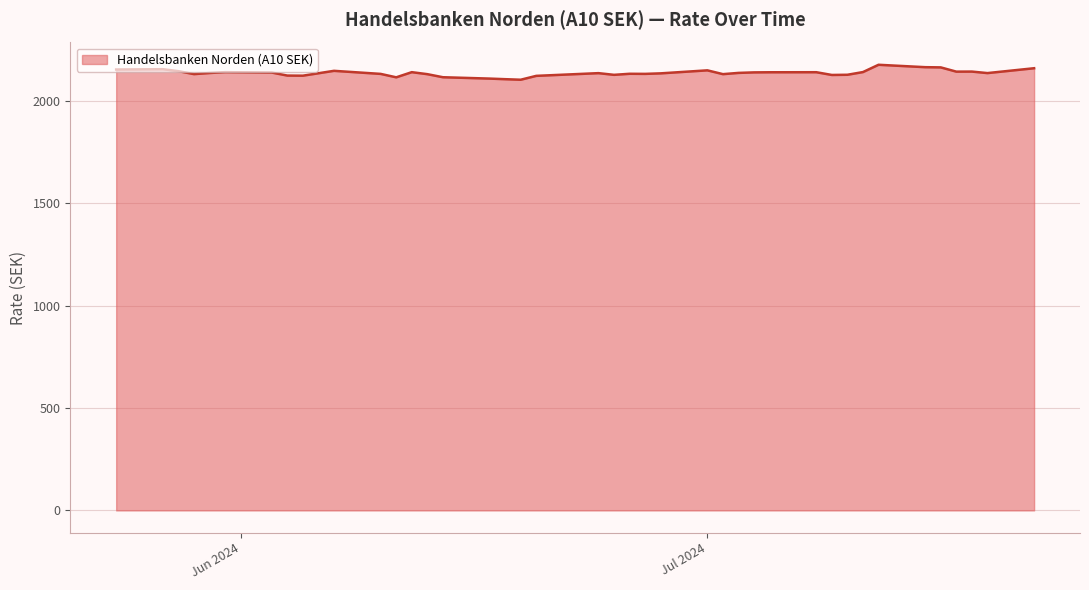

What is the difference between the maximum and minimum values?

73.0